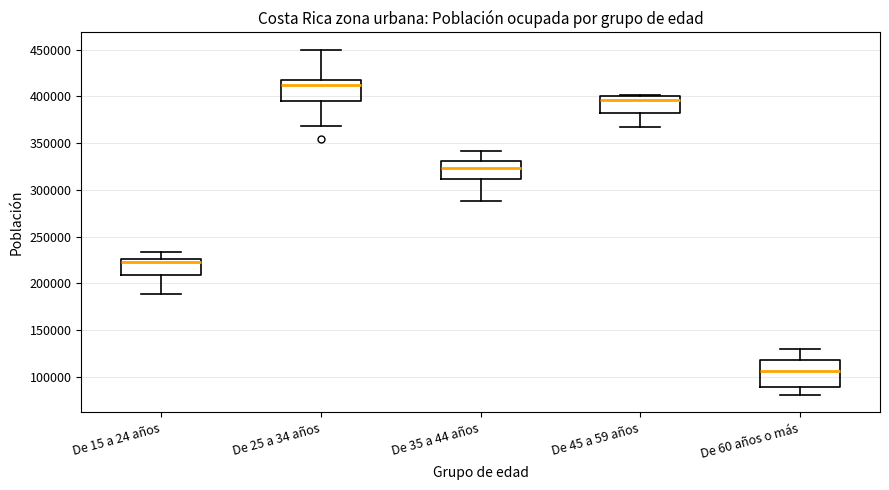

Reading left to right, transcribe this box plot: for each box, give where its median line is, the range the box spans, and where its two whiskers end, as read against the y-axis. The values are not printed on the chart, so give them approximately, as read against the axis.

De 15 a 24 años: median 225000 (just below the box's upper edge), box 210000 to 225000, whiskers 190000 to 235000
De 25 a 34 años: median 410000, box 395000 to 420000, whiskers 370000 to 450000
De 35 a 44 años: median 325000, box 310000 to 330000, whiskers 290000 to 340000
De 45 a 59 años: median 395000, box 385000 to 400000, whiskers 370000 to 400000
De 60 años o más: median 105000, box 90000 to 120000, whiskers 80000 to 130000